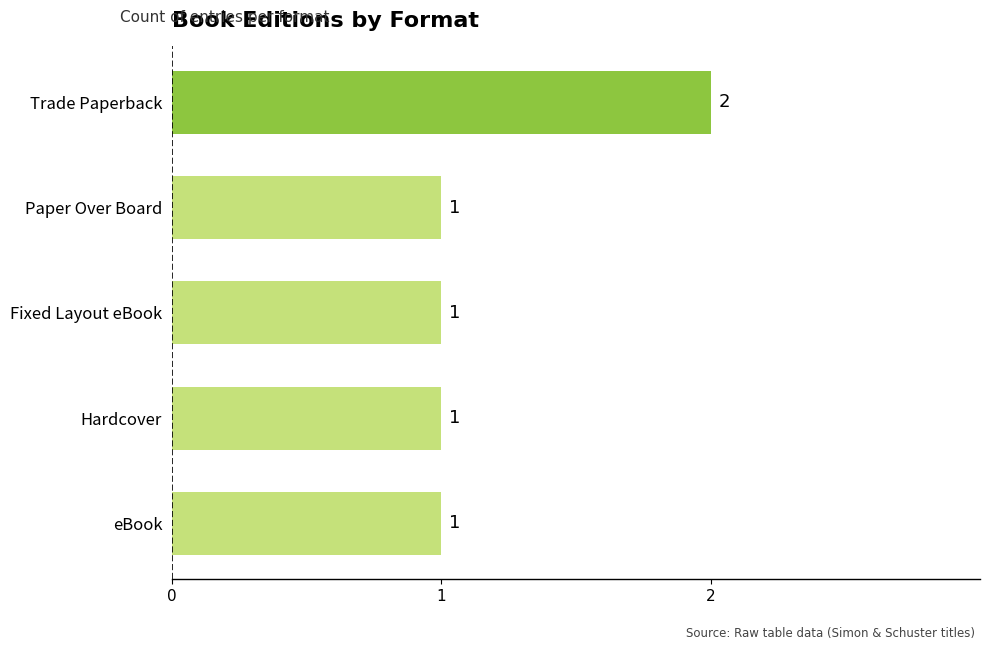

What is the minimum value shown in the chart?

1